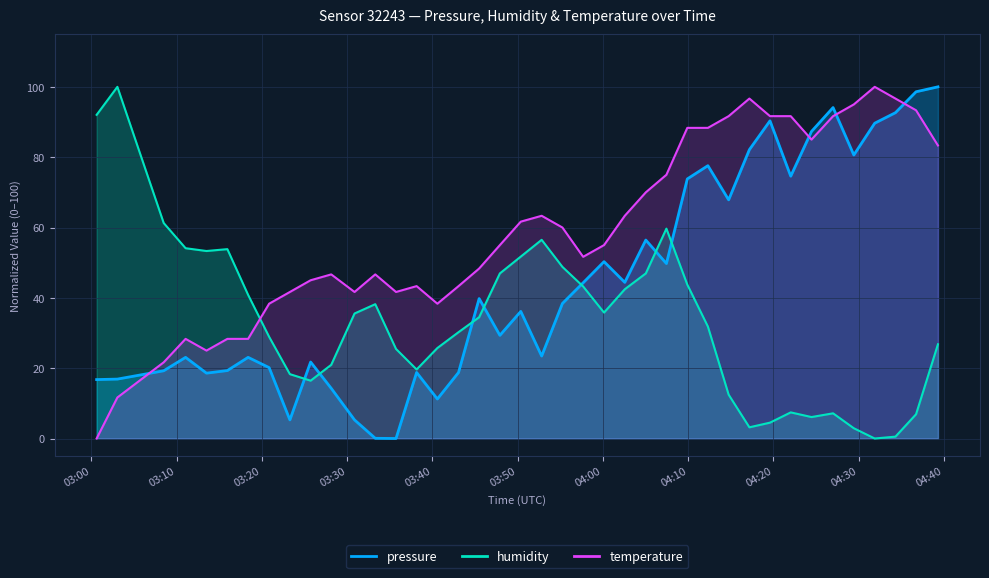

Between 2023-06-14T04:07:27 and 2023-06-14T03:23:17, which is larger?

2023-06-14T04:07:27